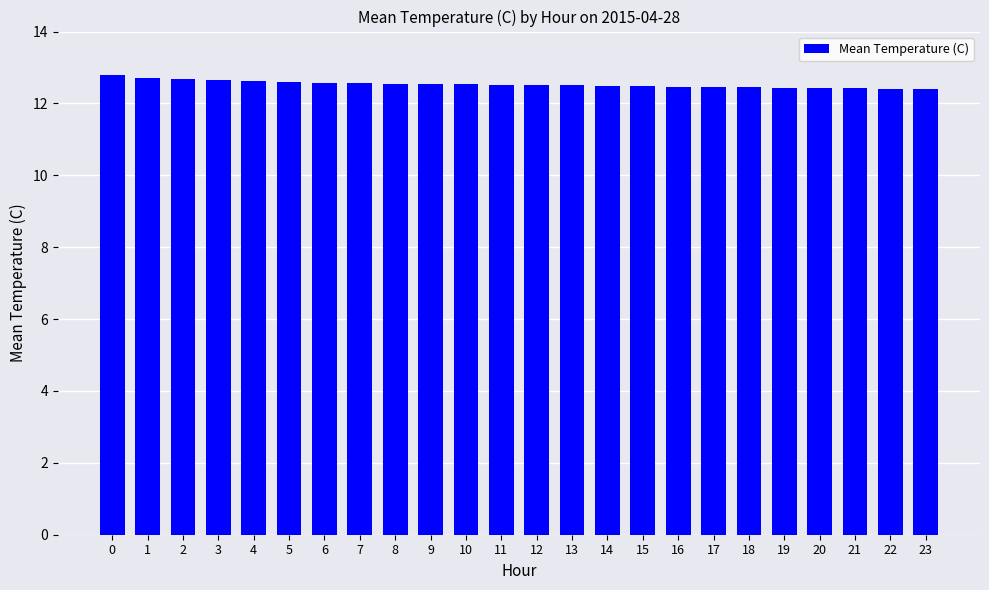

What is the difference between the second highest and minimum values?

0.3